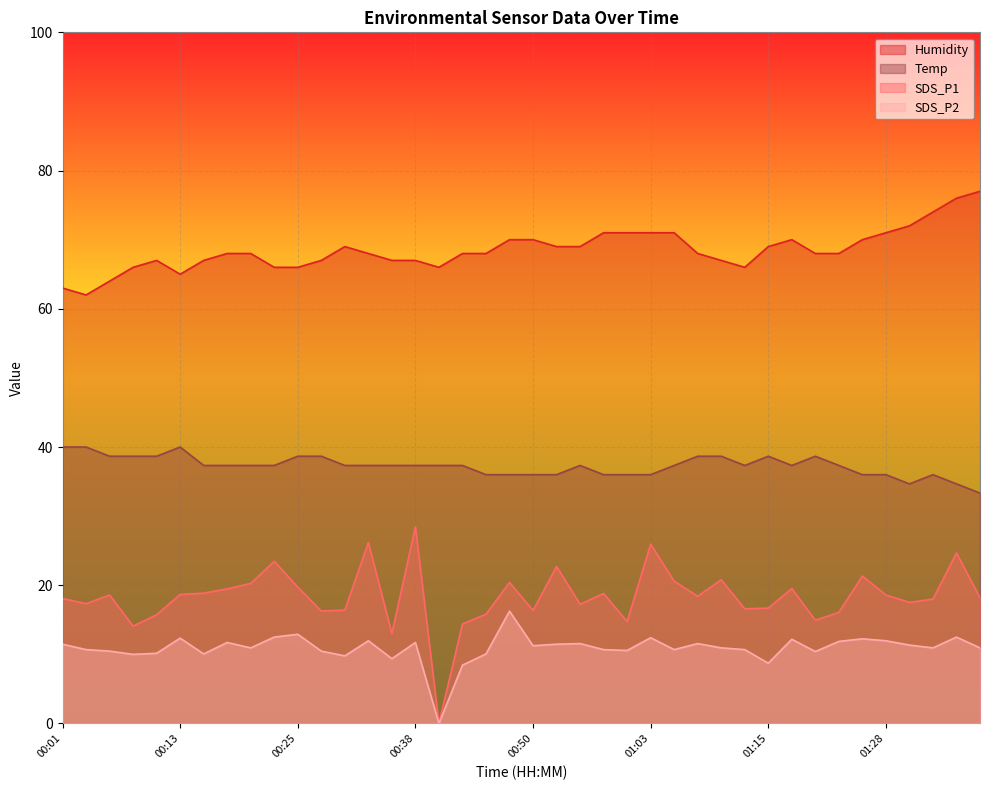

True or false: Temp and SDS_P2 intersect in this chart.

False